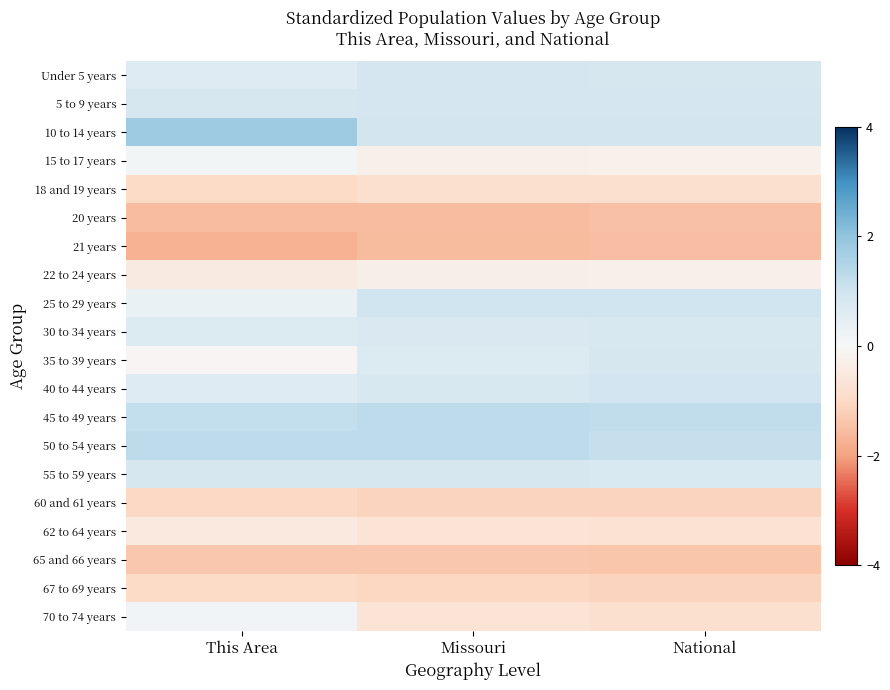

What is the spread (max minus min) of values at National?

2.8